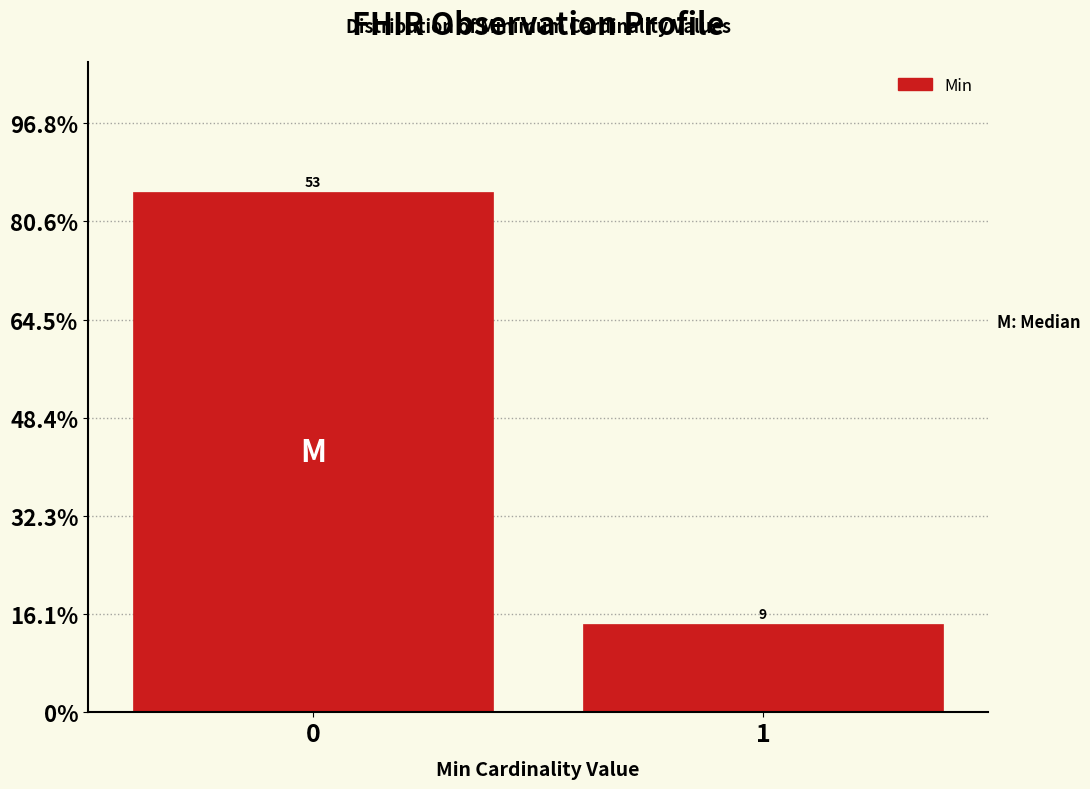

Are the bars horizontal?

No